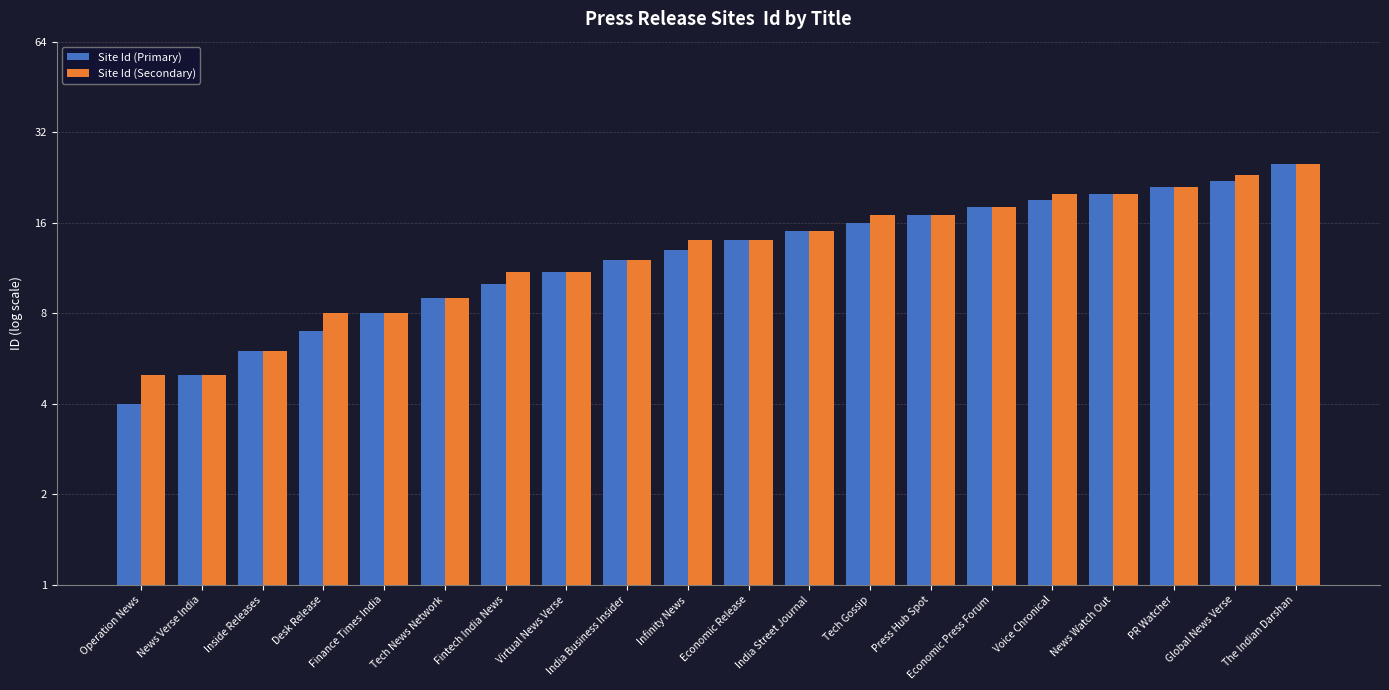

Reading right to left, list all the values displayed in this chart.

Site Id (Primary): 25	22	21	20	19	18	17	16	15	14	13	12	11	10	9	8	7	6	5	4
Site Id (Secondary): 25	23	21	20	20	18	17	17	15	14	14	12	11	11	9	8	8	6	5	5